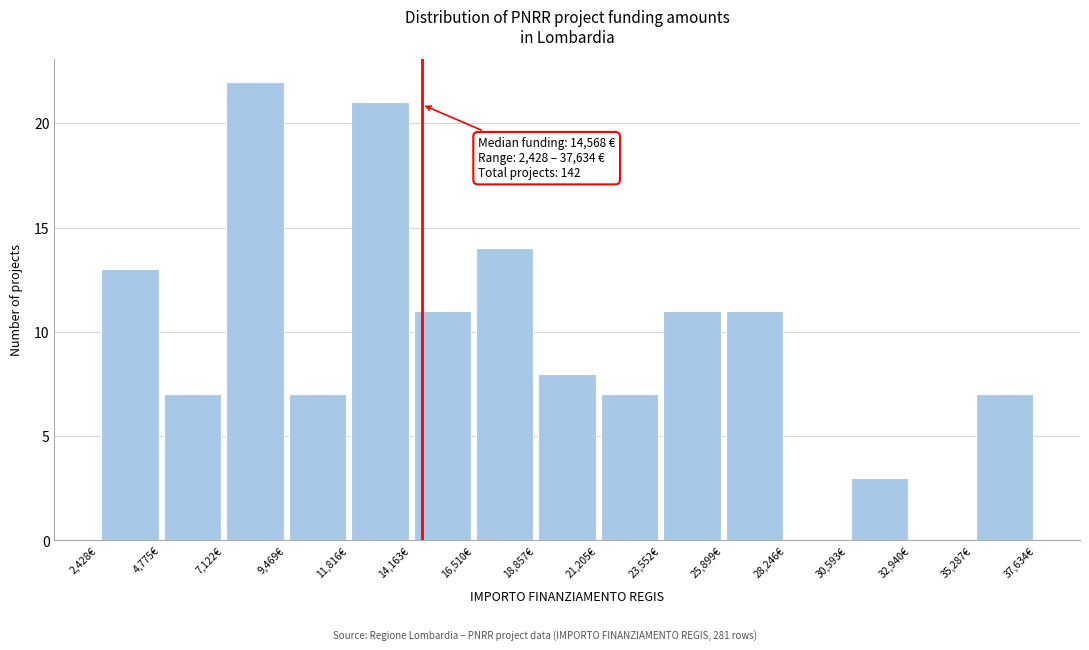

Which range on the x-axis has the tallest bar?

7000 to 9500